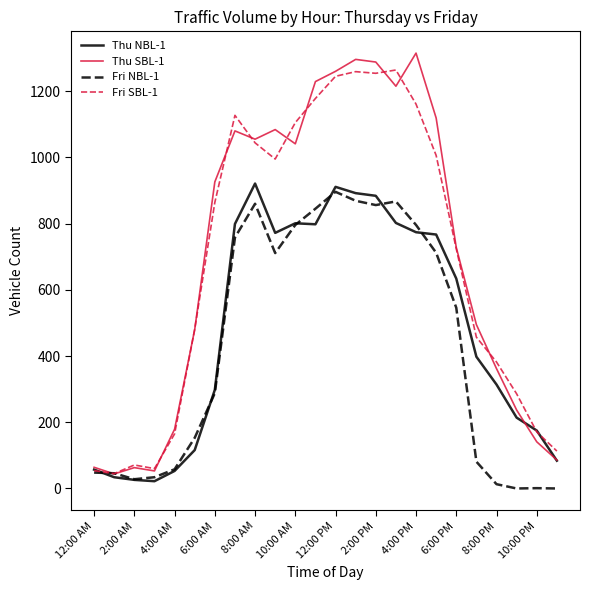

What is the maximum value shown in the chart?

1315